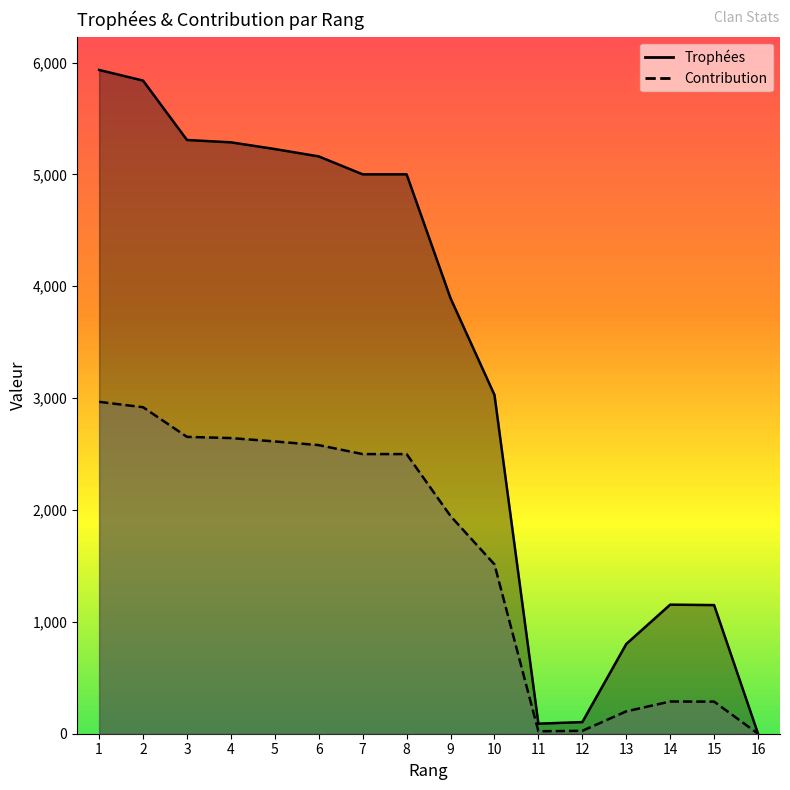

What is the total value across all series at 4?

7930